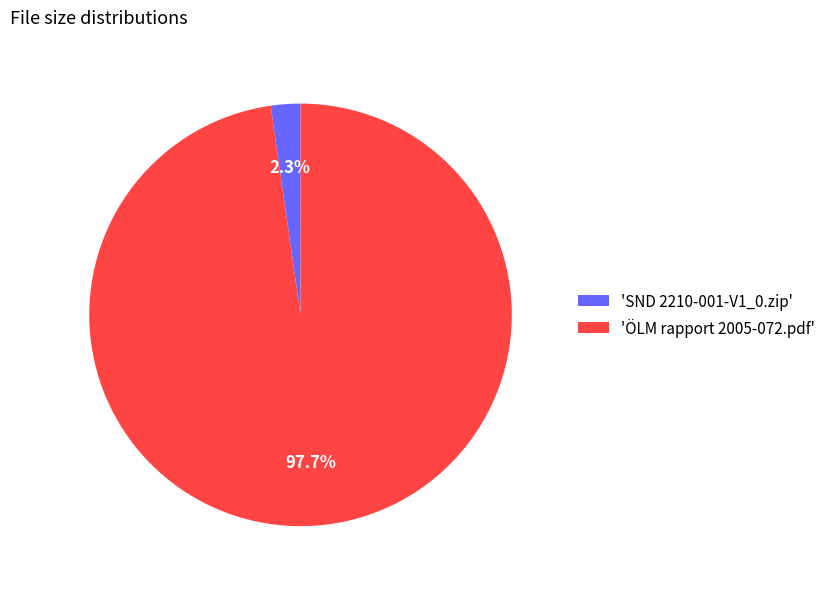

Between 'ÖLM rapport 2005-072.pdf' and 'SND 2210-001-V1_0.zip', which is larger?

'ÖLM rapport 2005-072.pdf'